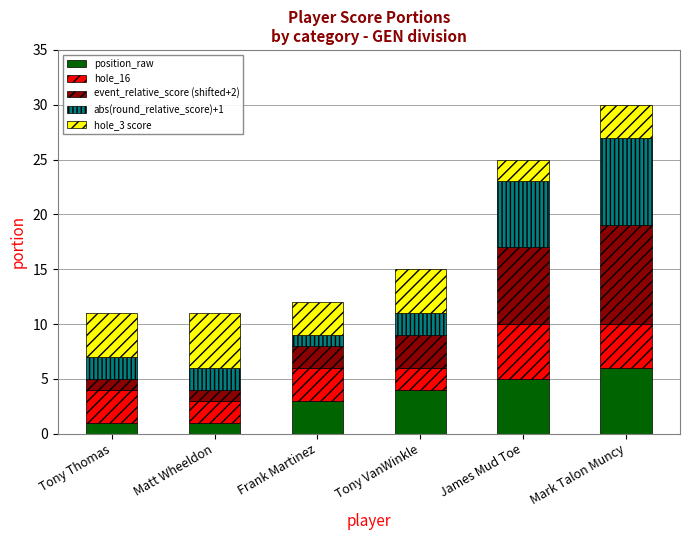

What is the maximum value for position_raw?

6